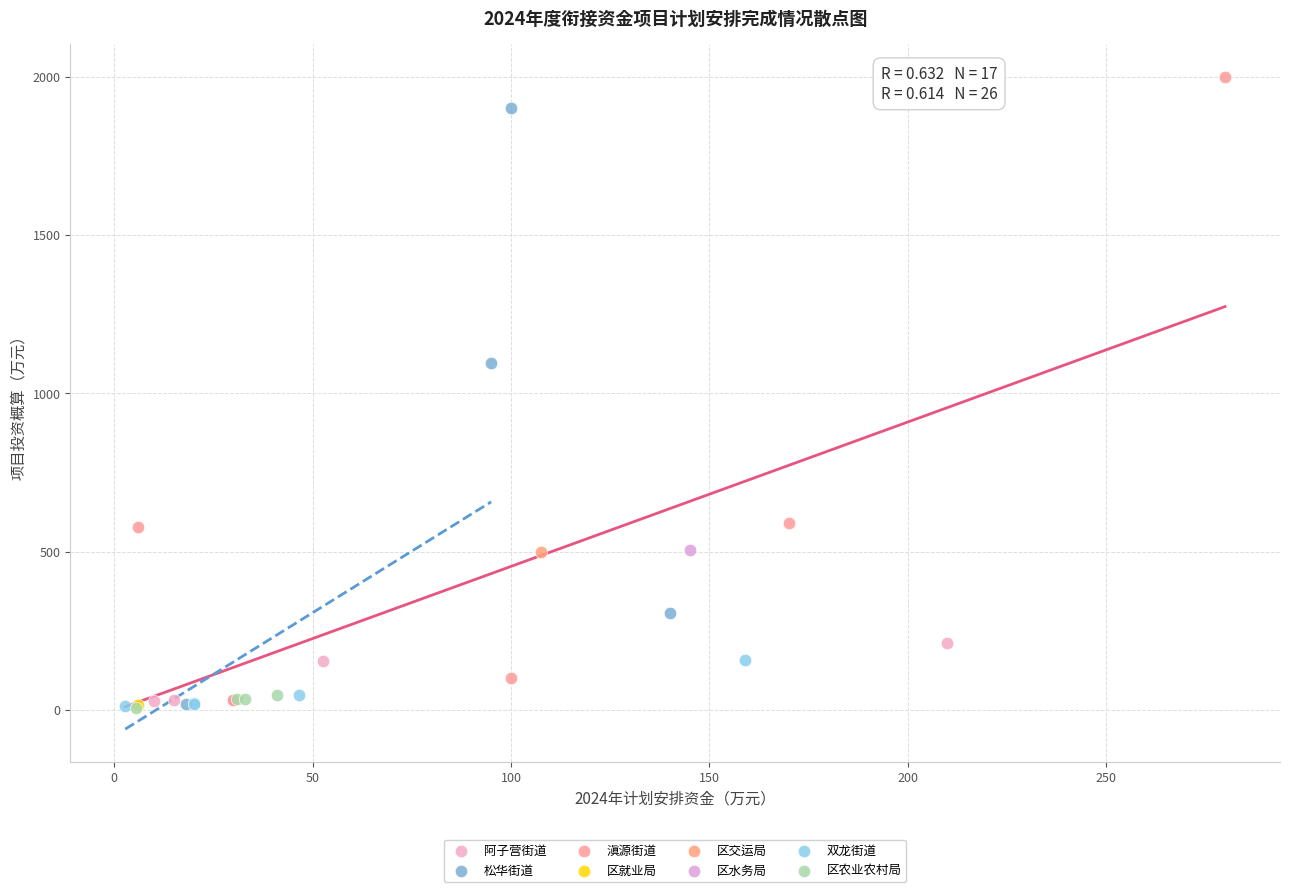

What are all the series names shown in the legend?

双龙街道, 区农业农村局, 区就业局, 阿子营街道, 区水务局, 区交运局, 松华街道, 滇源街道